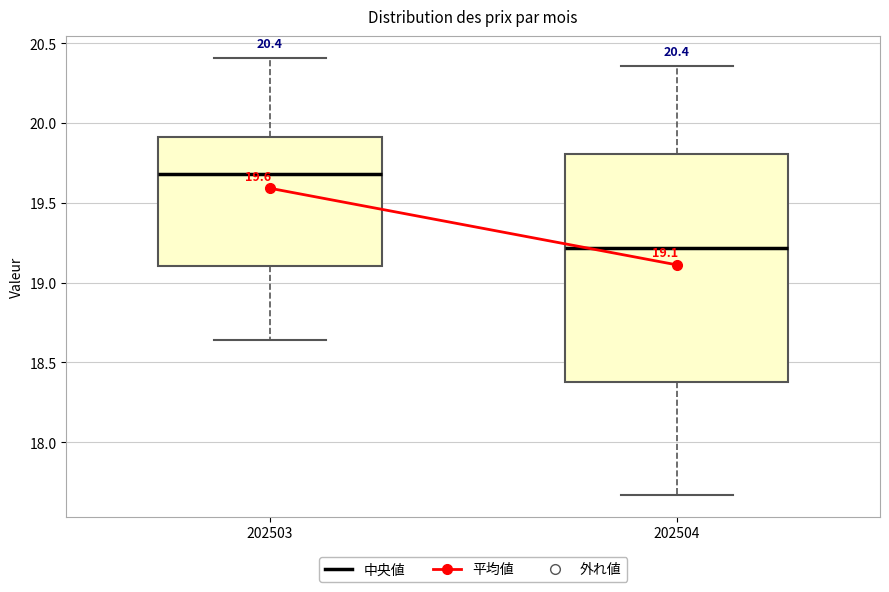

Which box is the tallest, from its lower edge to its upper edge?

202504